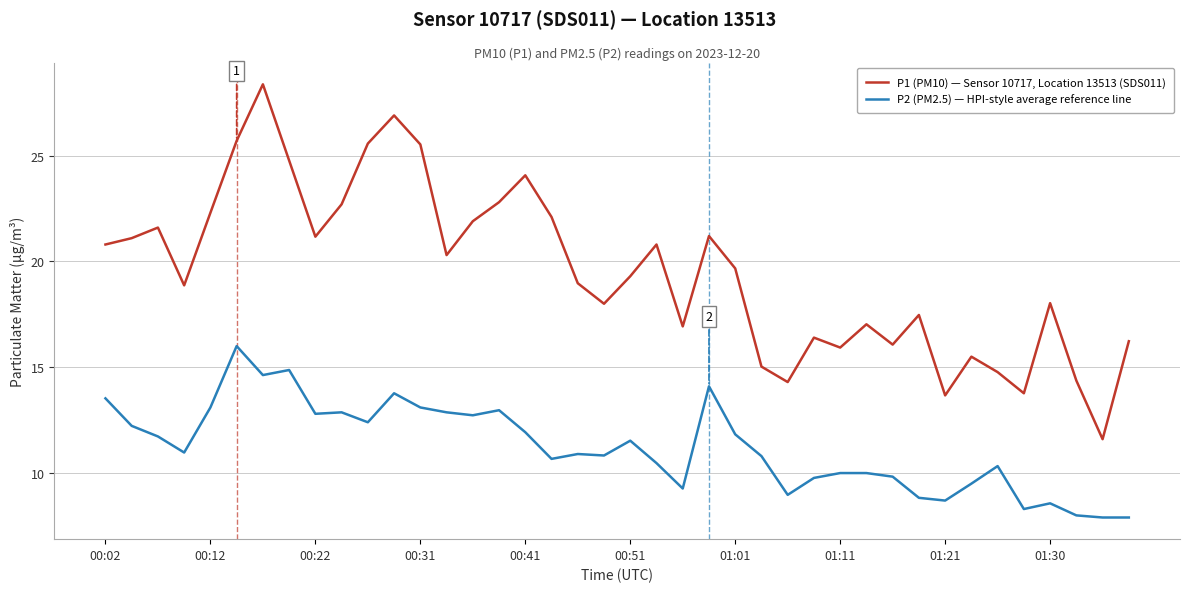

Rank the series by their average value, from highest to lowest.

P1 (PM10) — Sensor 10717, Location 13513 (SDS011), P2 (PM2.5) — HPI-style average reference line